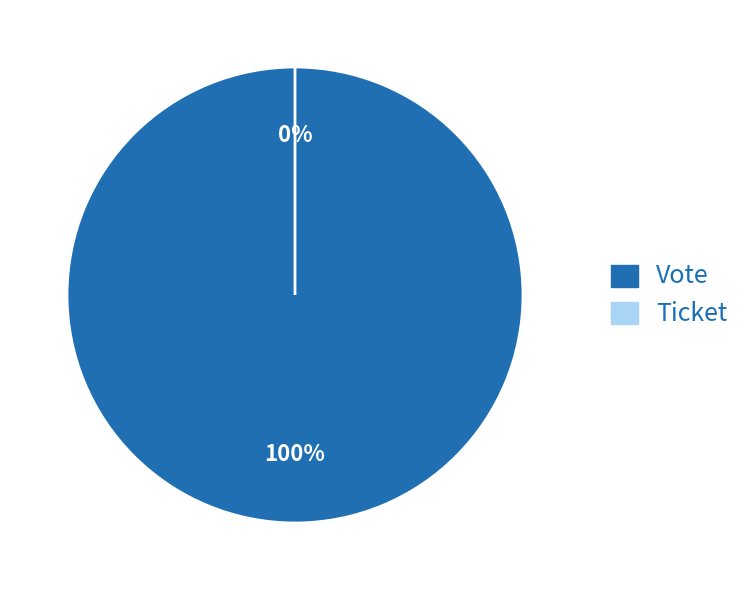

Which has a higher value, Ticket or Vote?

Vote